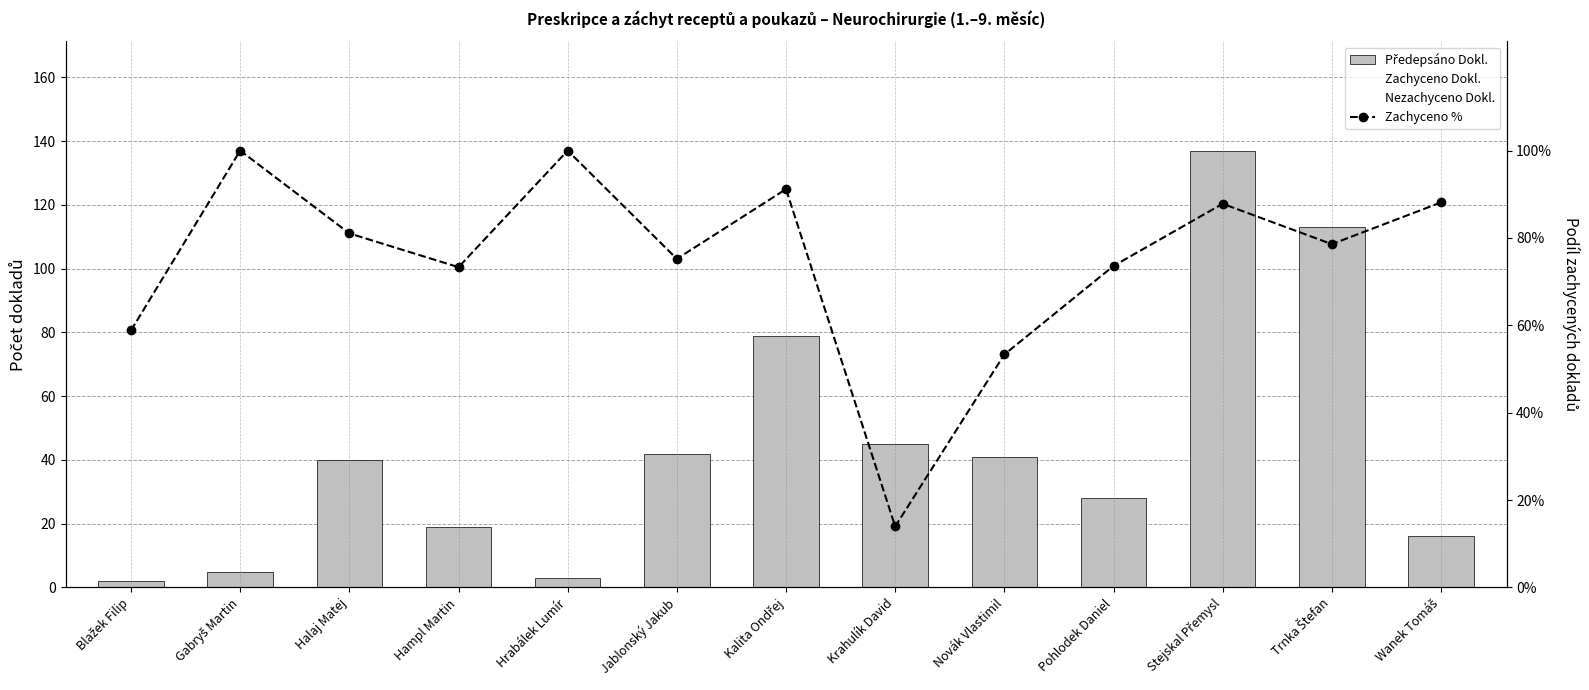

What is the total value across all series at Halaj Matej?

80.8